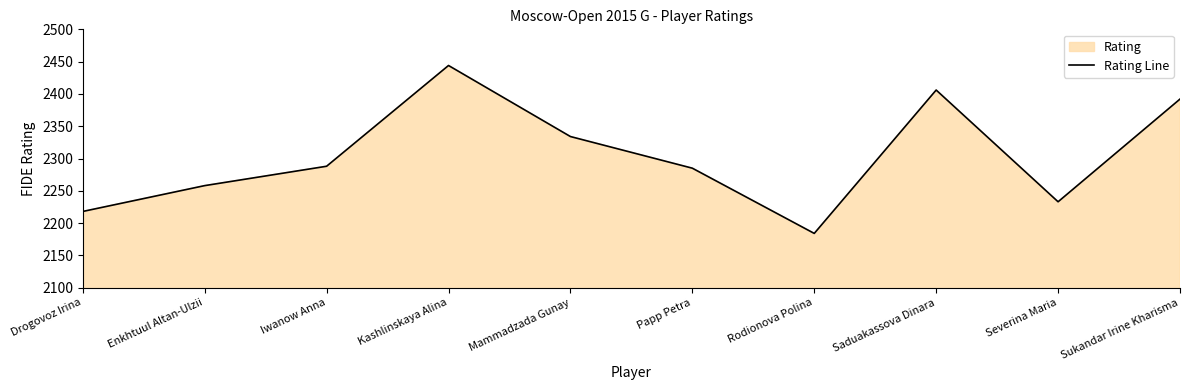

Which has a higher value, Papp Petra or Drogovoz Irina?

Papp Petra